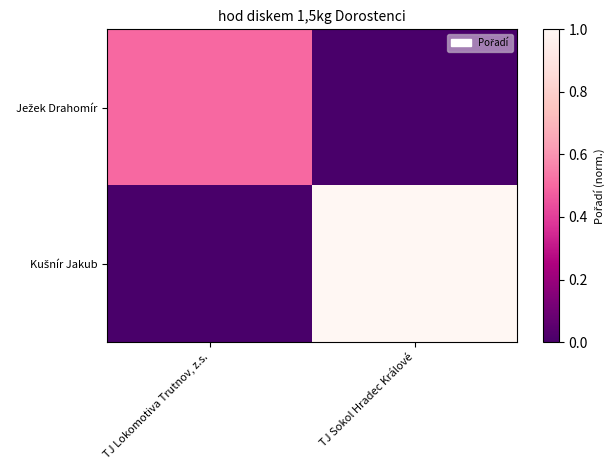

At how many categories does at least one series exceed 0?

2